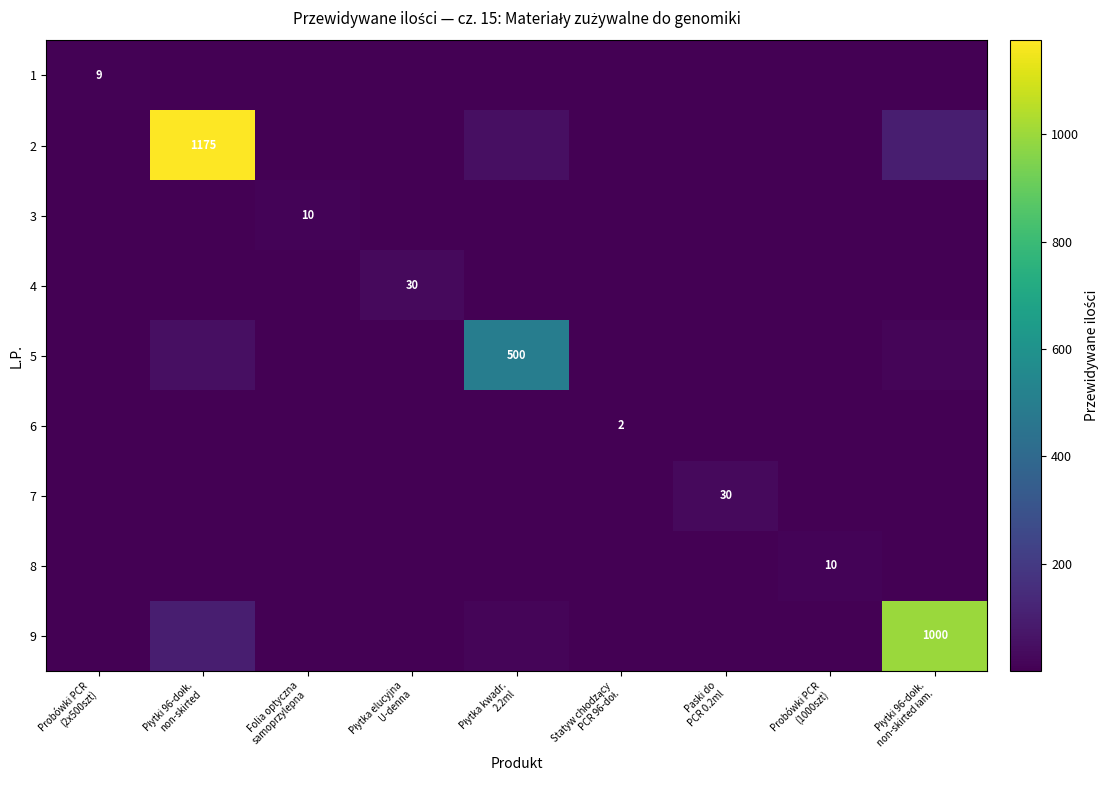

At how many categories does at least one series exceed 491?

3